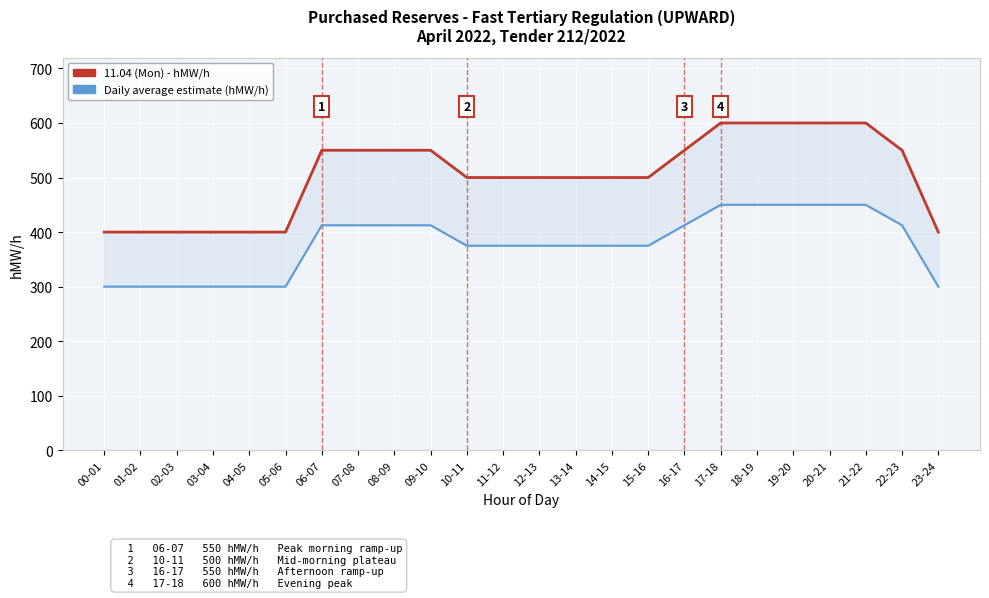

True or false: 11.04 (Mon) - hMW/h and Daily average estimate (hMW/h) intersect in this chart.

False